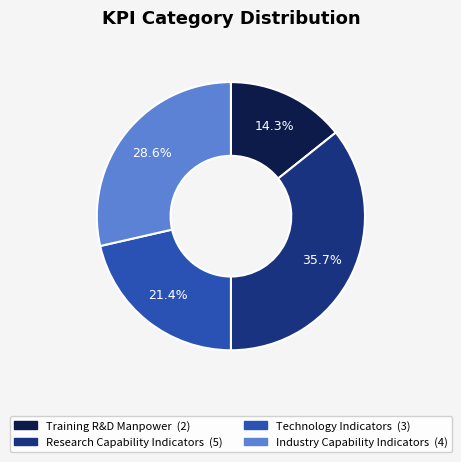

Between Training R&D Manpower and Research Capability Indicators, which is larger?

Research Capability Indicators